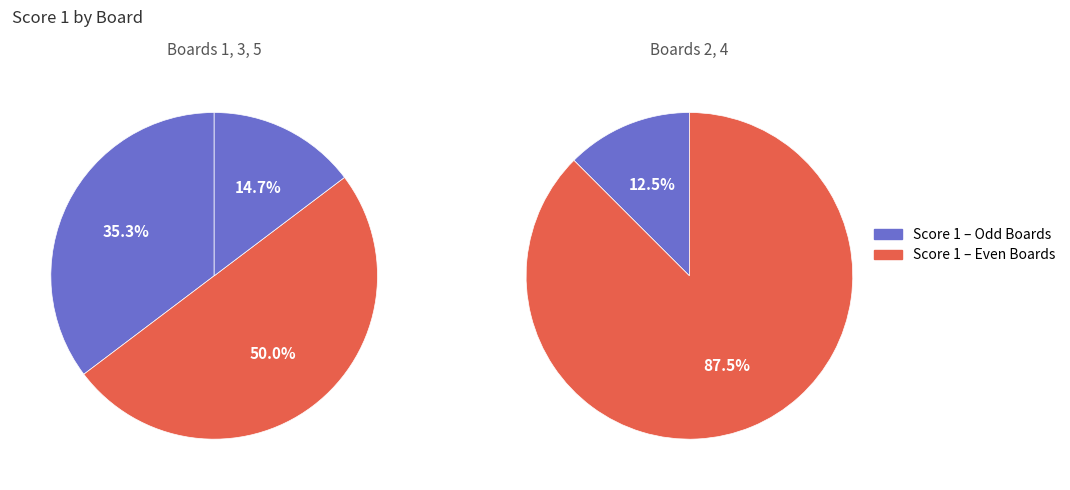

Between Board 4 and Board 1, which is larger?

Board 1